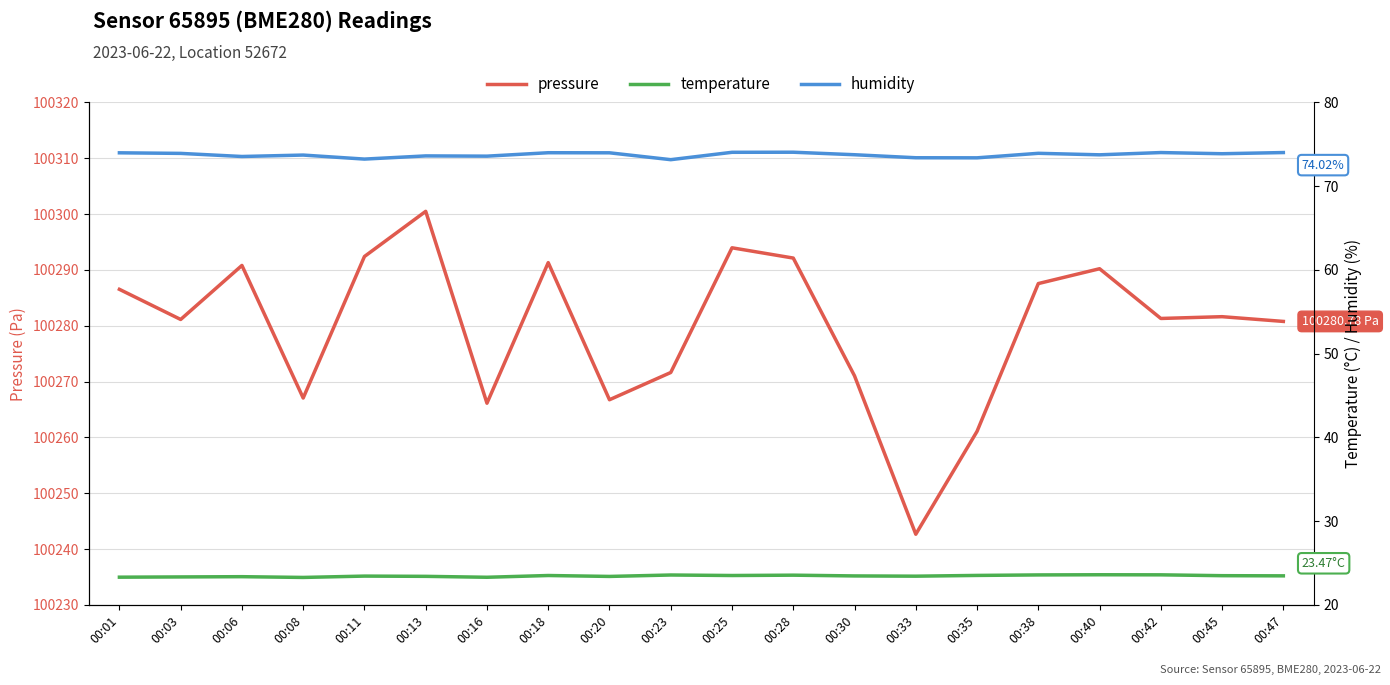

Between 00:06 and 00:11, which series saw the biggest shift?

pressure